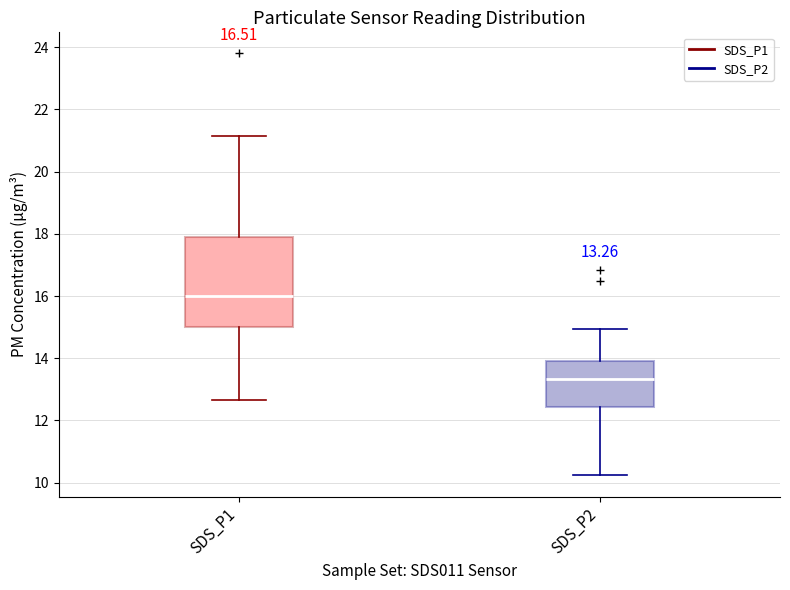

Which box has the lowest median line?

SDS_P2